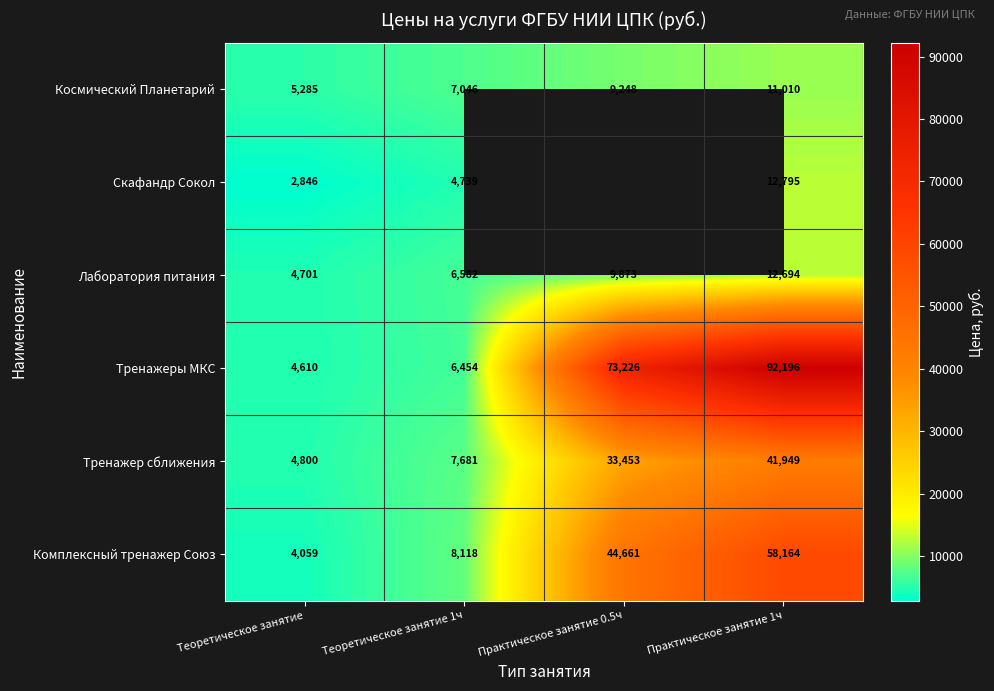

Read the Космический Планетарий value at Теоретическое занятие.

5285